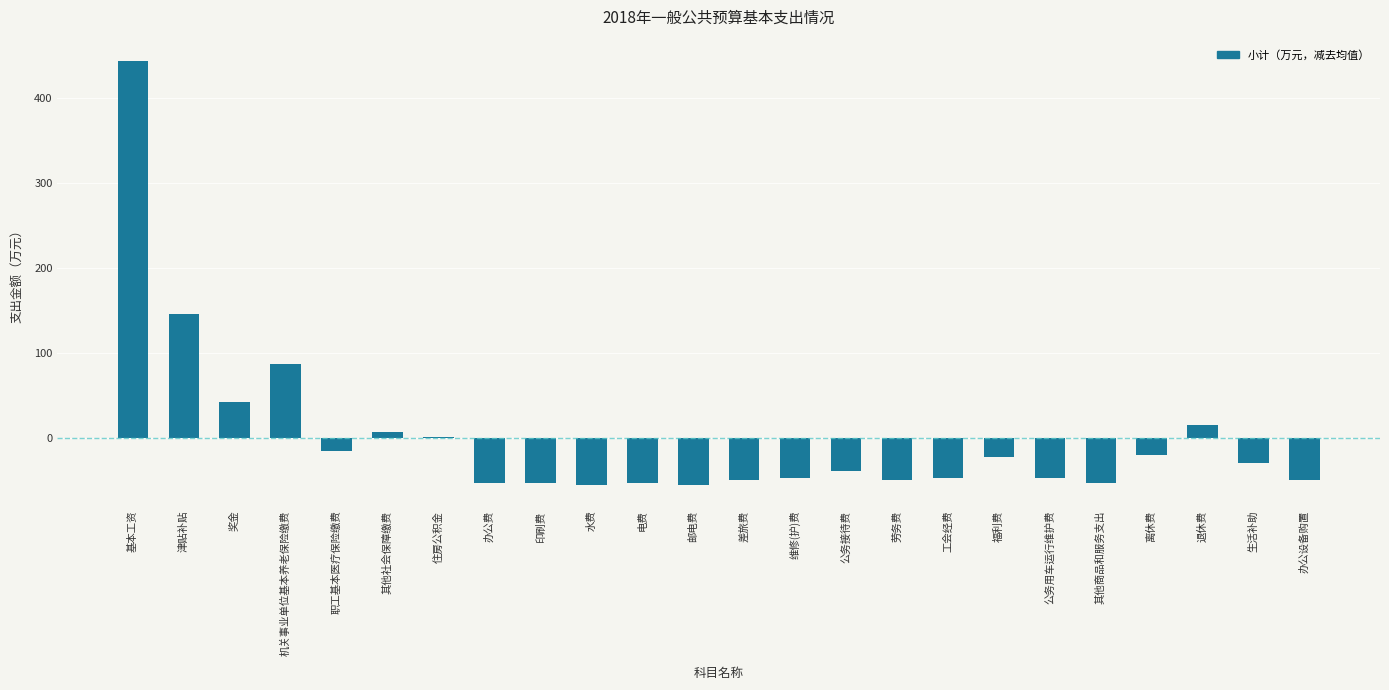

At which category does the chart reach its peak across all series?

基本工资